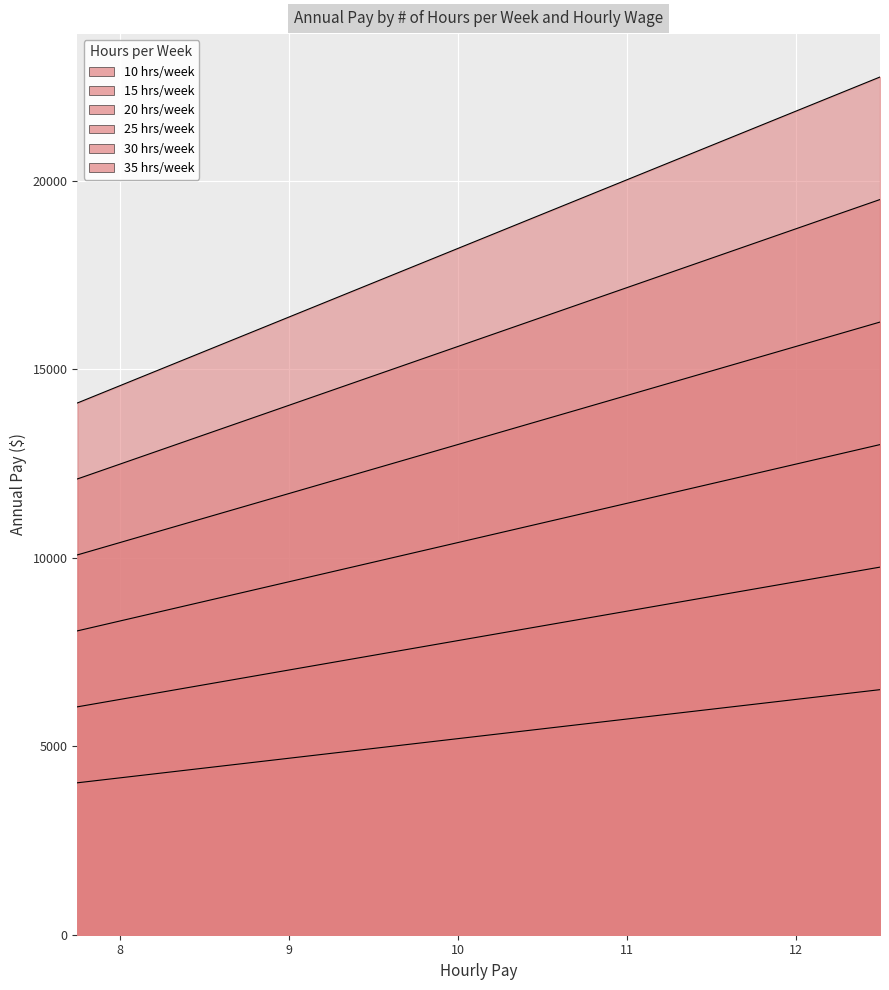

Is the value of 30 hrs/week at 8.75 greater than the value of 35 hrs/week at 10.75?

No